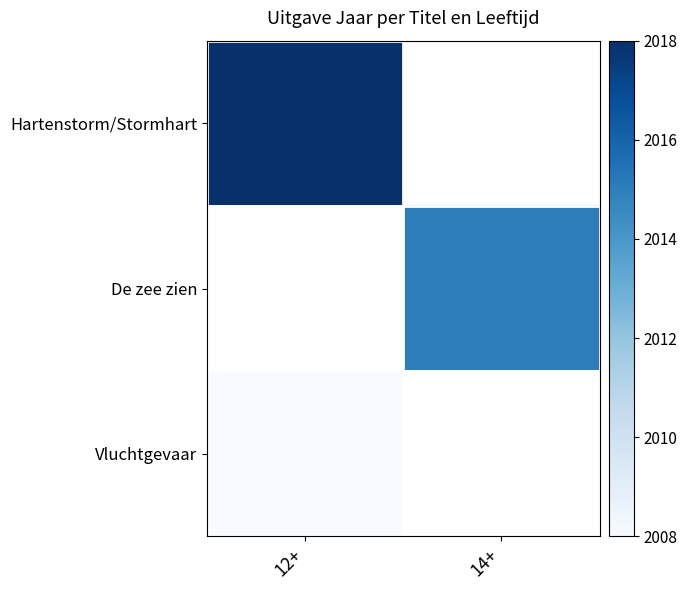

Is the value of Hartenstorm/Stormhart at 14+ greater than the value of De zee zien at 12+?

No